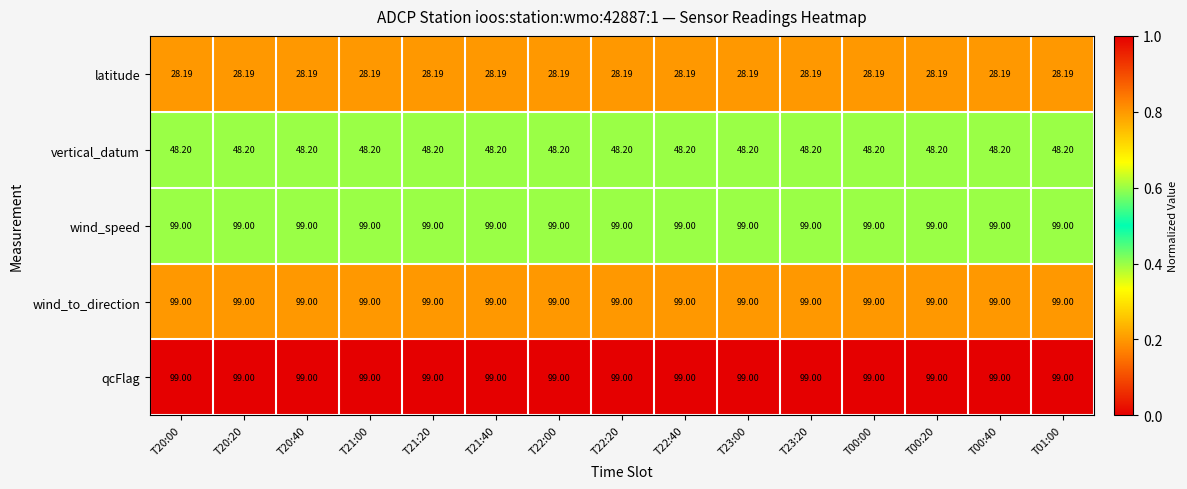

Is the value of vertical_datum at T22:40 greater than the value of wind_to_direction at T00:40?

No